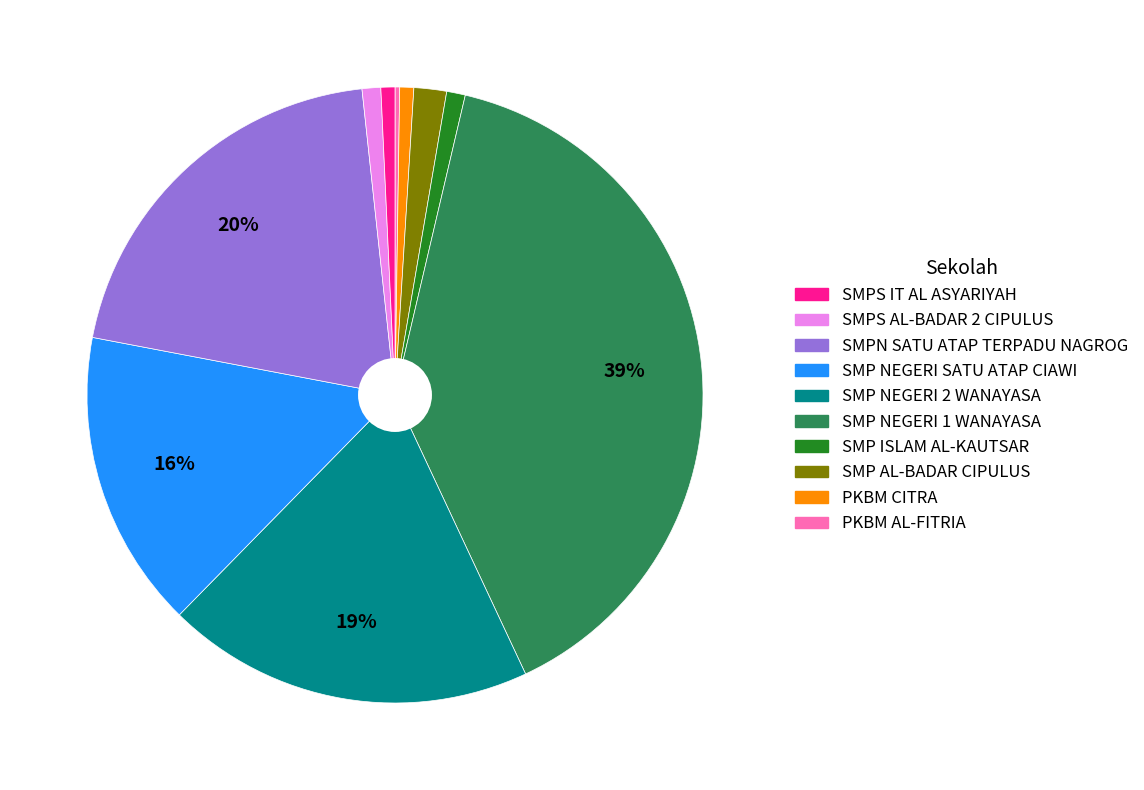

Is there any slice that represents more than half of the pie?

No